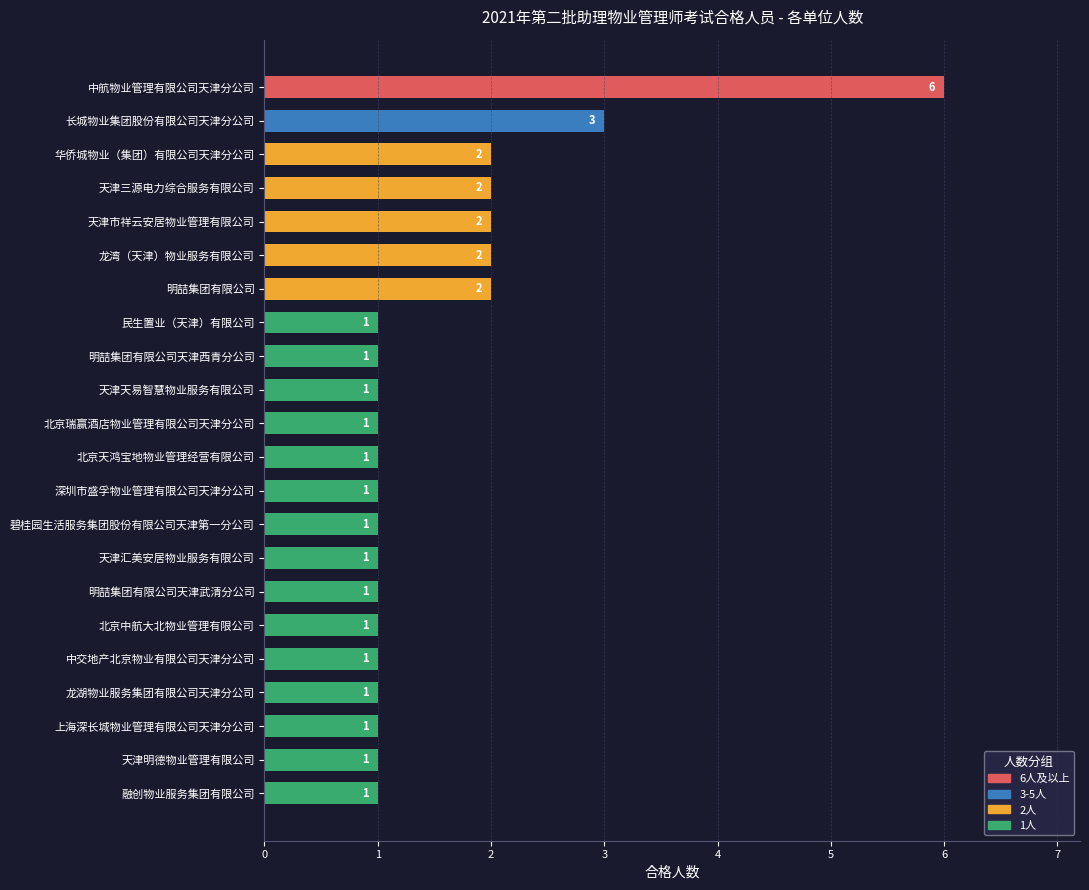

Reading bottom to top, extract all data points from this chart.

1	1	1	1	1	1	1	1	1	1	1	1	1	1	1	2	2	2	2	2	3	6